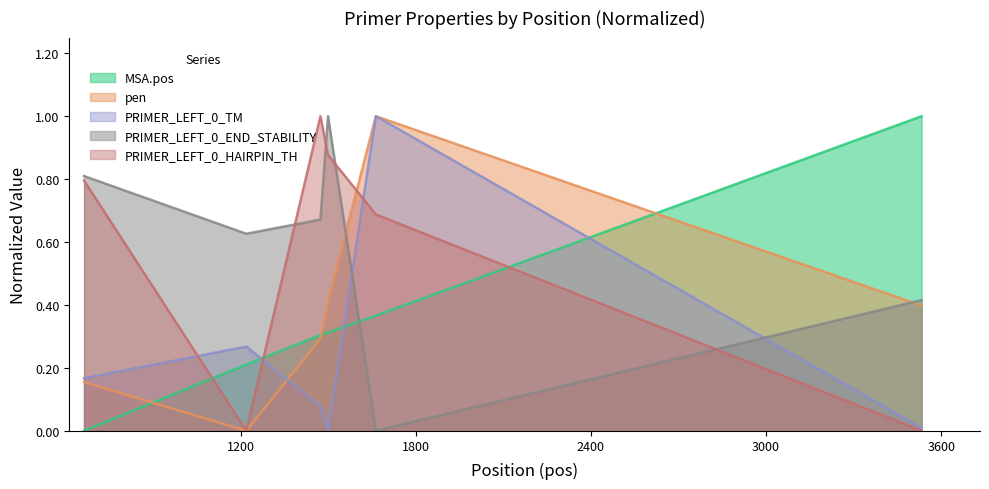

In PRIMER_LEFT_0_END_STABILITY, how many points are higher than both neighbors (excluding endpoints)?

1